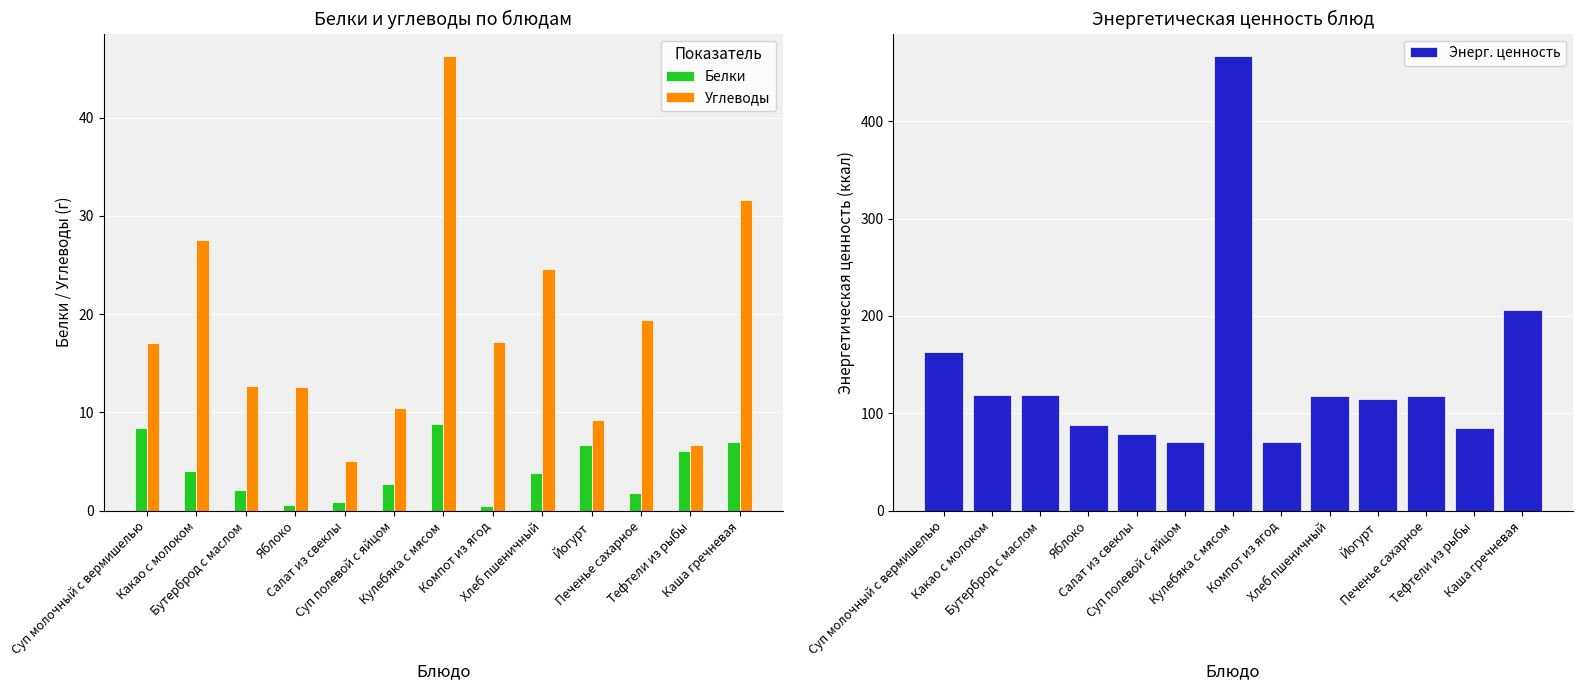

What is the label of the 8th bar from the left?

Компот из ягод